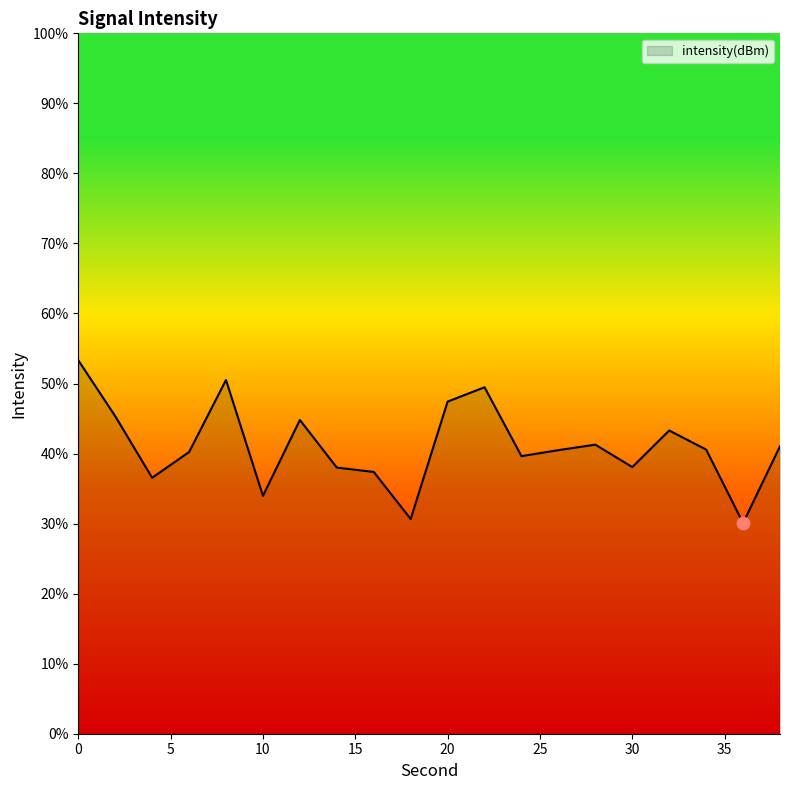

What is the minimum value shown in the chart?

30.1